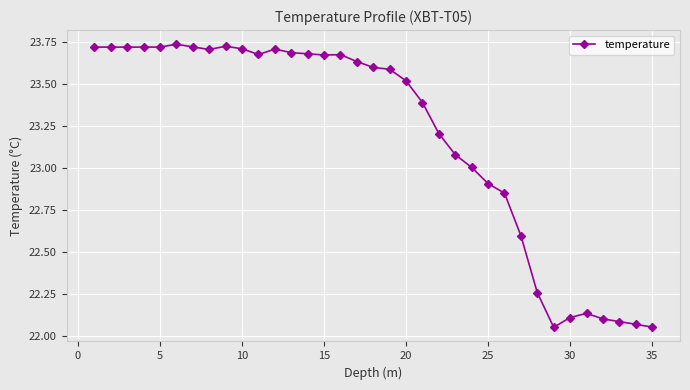

What is the value of the 24th point from the left?

23.0